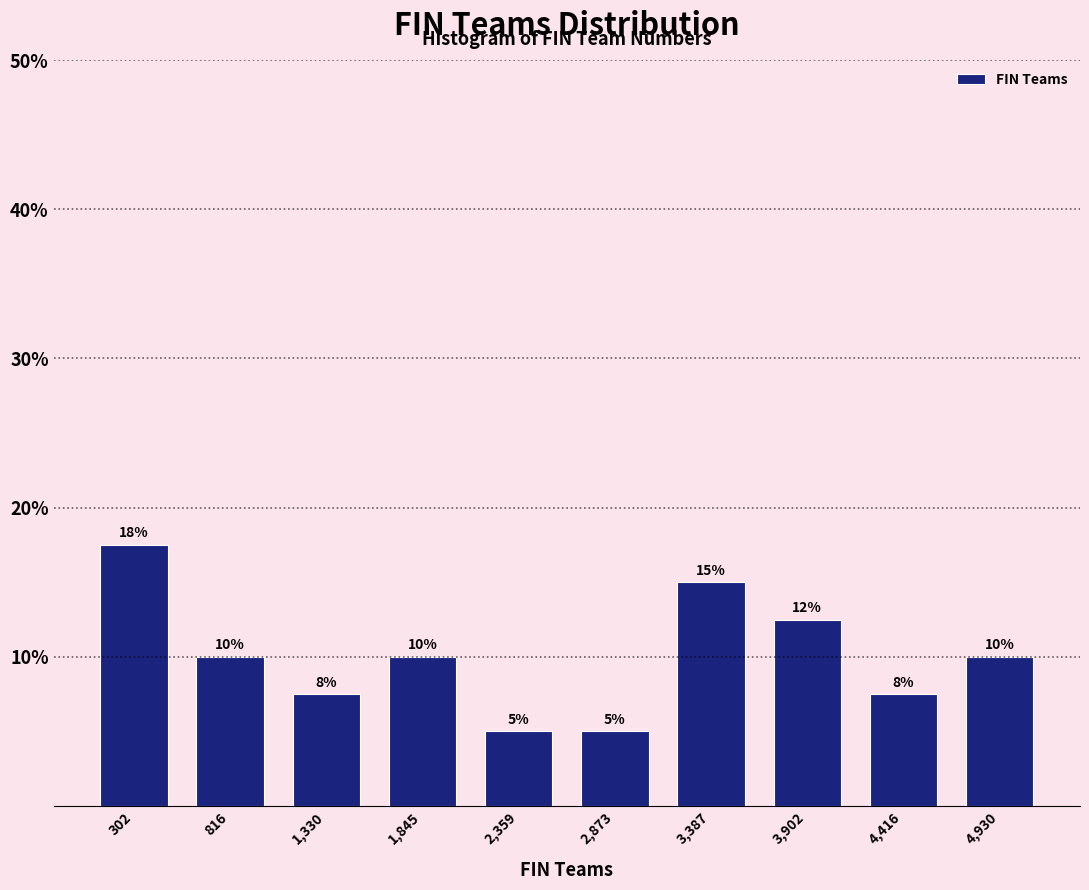

Over which range of the x-axis is the bar tallest?

0 to 600